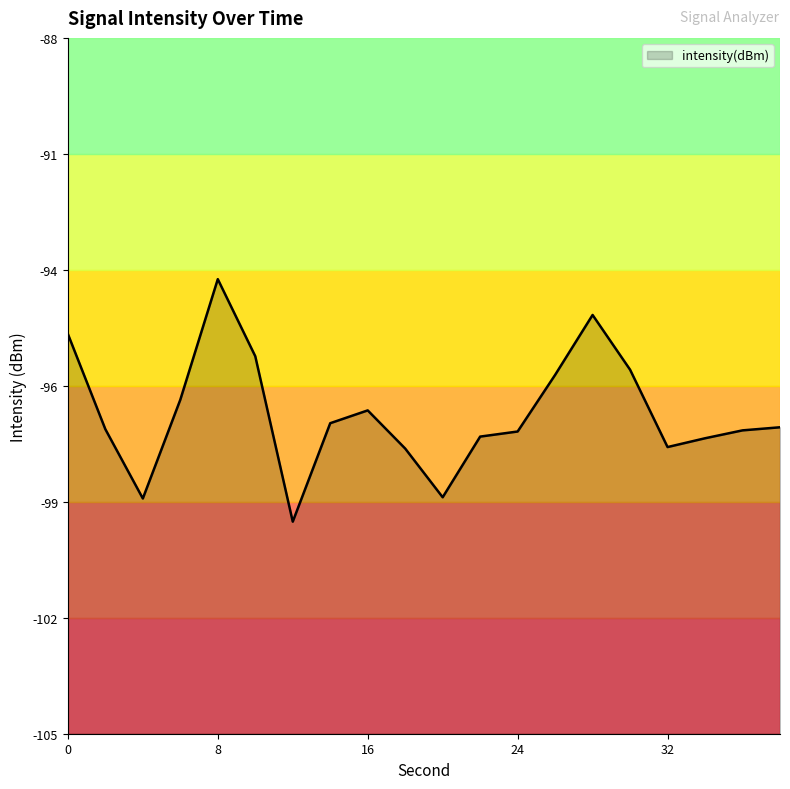

What is the minimum value shown in the chart?

-99.8